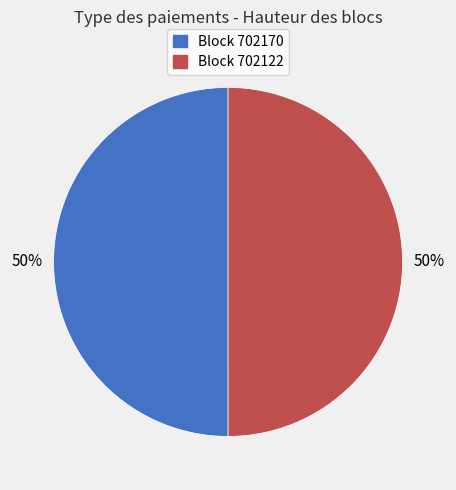

To the nearest percent, what is the average slice percentage?

50%